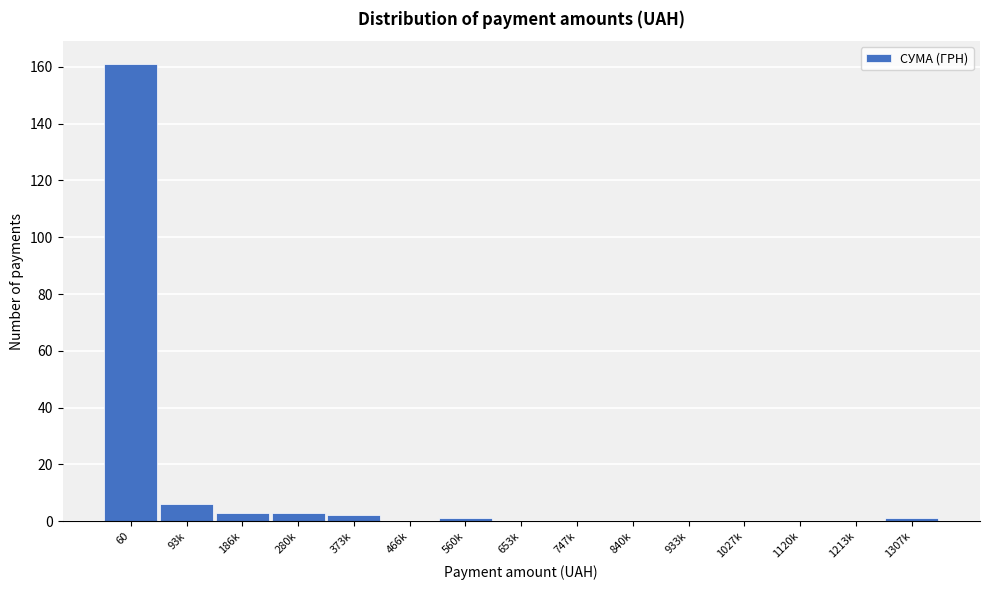

Reading left to right, list all the values displayed in this chart.

60=161	93k=6	186k=3	280k=3	373k=2	466k=0	560k=1	653k=0	747k=0	840k=0	933k=0	1027k=0	1120k=0	1213k=0	1307k=1